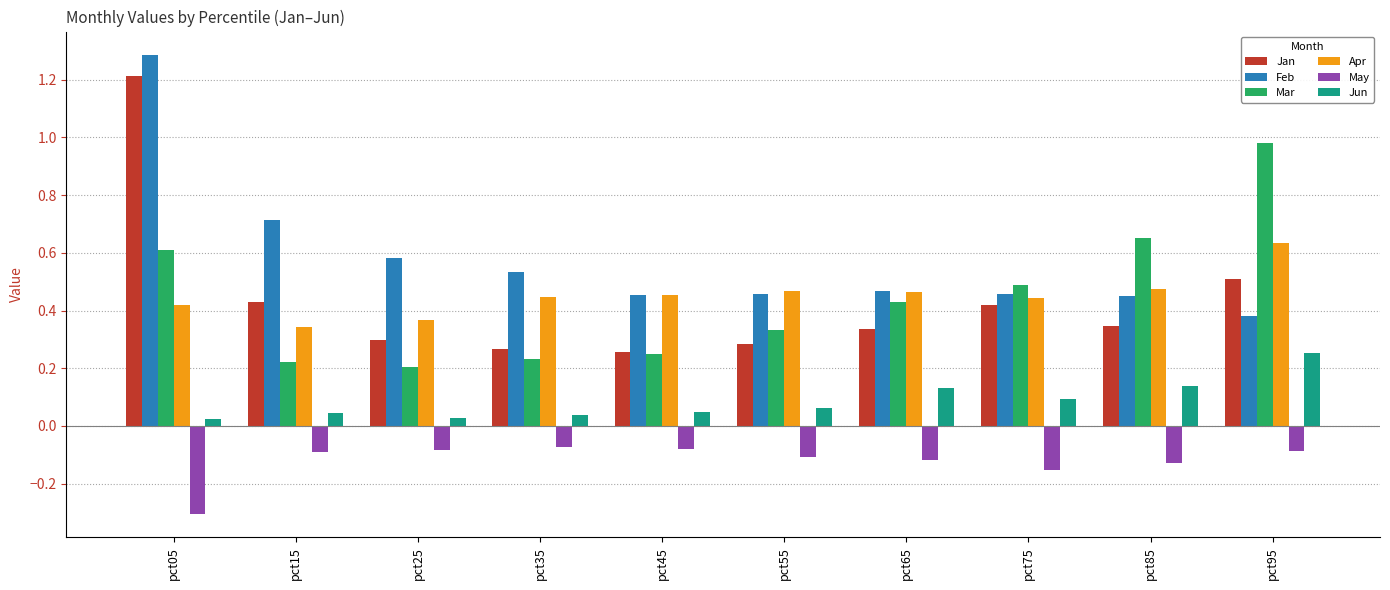

What are all the series names shown in the legend?

Jan, Feb, Mar, Apr, May, Jun